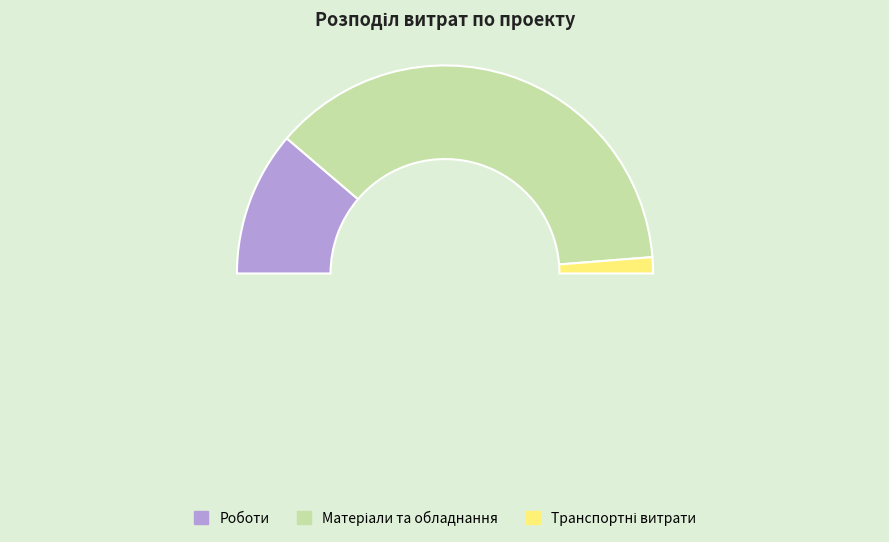

True or false: Роботи accounts for 37% of the total.

False